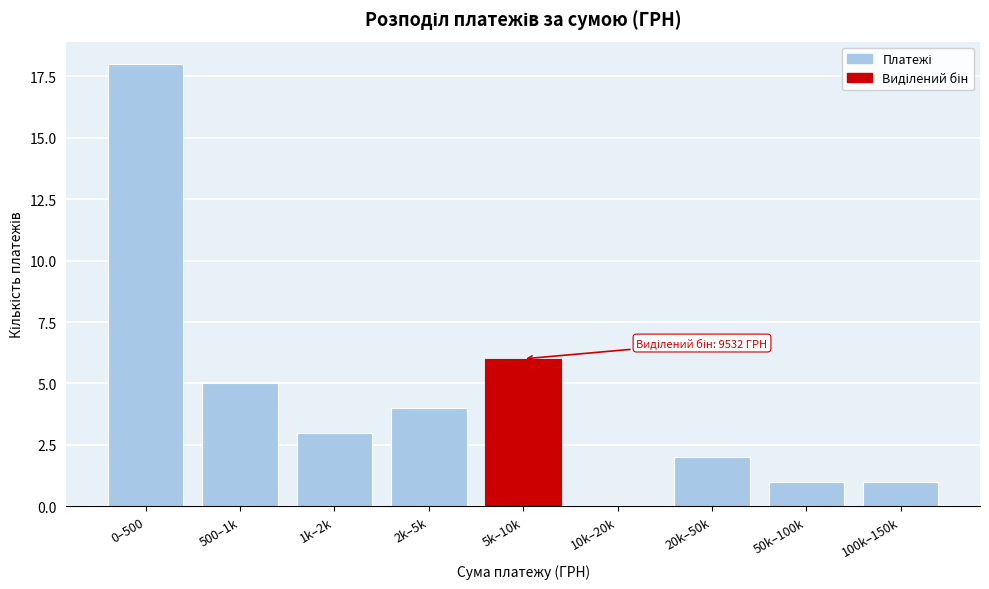

Reading left to right, transcribe all the data shown in this chart.

0–500=18	500–1k=5	1k–2k=3	2k–5k=4	5k–10k=6	10k–20k=0	20k–50k=2	50k–100k=1	100k–150k=1